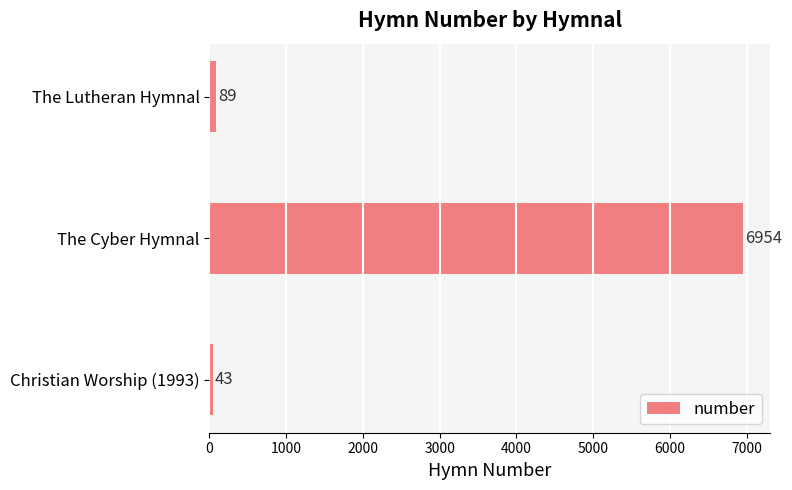

How many categories are shown in the chart?

3